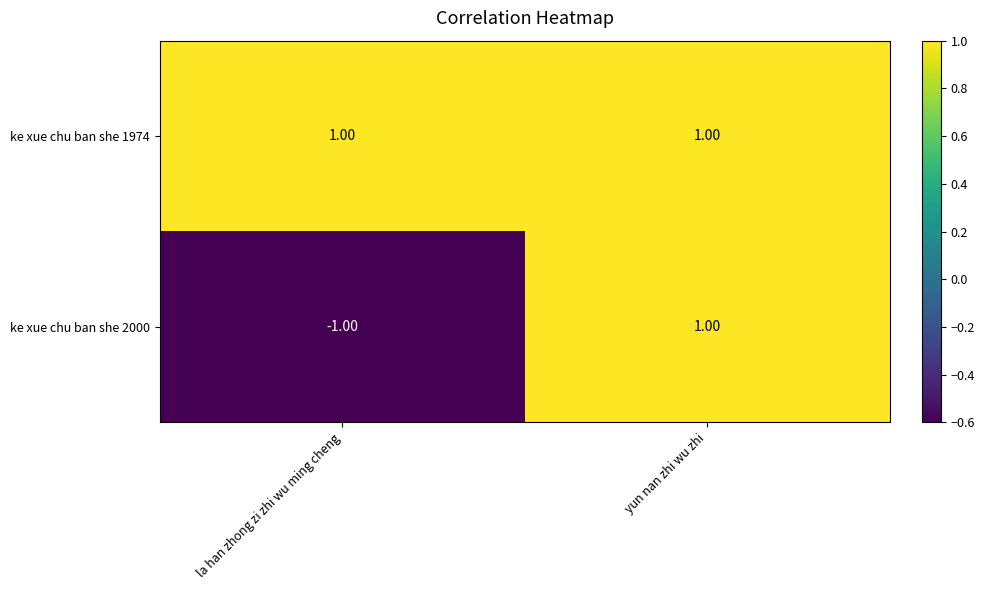

Where is ke xue chu ban she 2000 nearest to the value 0?

la han zhong zi zhi wu ming cheng